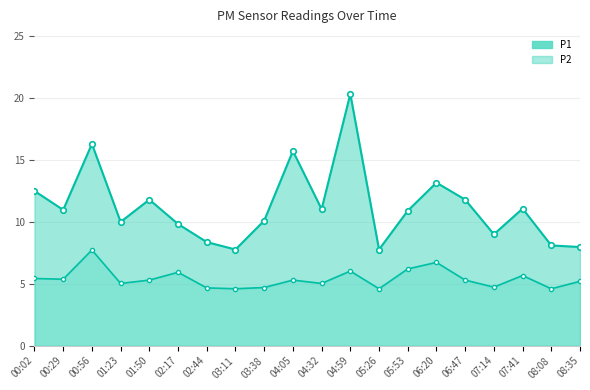

Reading right to left, list all the values displayed in this chart.

P1: 08:35=8.0	08:08=8.1	07:41=11.1	07:14=9.0	06:47=11.8	06:20=13.2	05:53=10.9	05:26=7.8	04:59=20.3	04:32=11.0	04:05=15.7	03:38=10.1	03:11=7.8	02:44=8.4	02:17=9.8	01:50=11.8	01:23=10.0	00:56=16.3	00:29=11.0	00:02=12.5
P2: 08:35=5.2	08:08=4.6	07:41=5.7	07:14=4.7	06:47=5.3	06:20=6.7	05:53=6.2	05:26=4.6	04:59=6.0	04:32=5.0	04:05=5.3	03:38=4.7	03:11=4.6	02:44=4.7	02:17=5.9	01:50=5.3	01:23=5.0	00:56=7.7	00:29=5.4	00:02=5.4